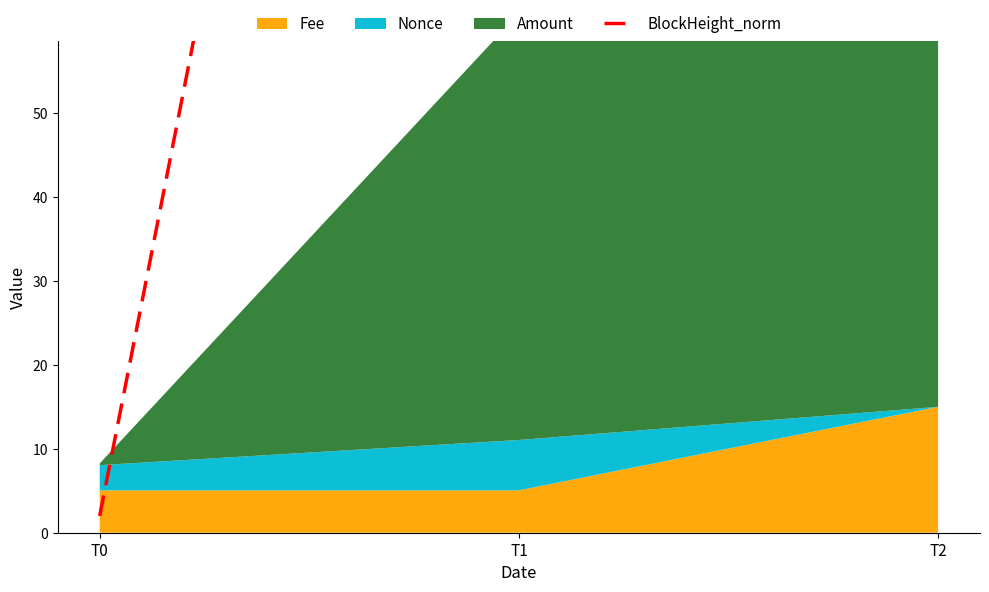

What is the change in value from T0 to T2?

+507.1